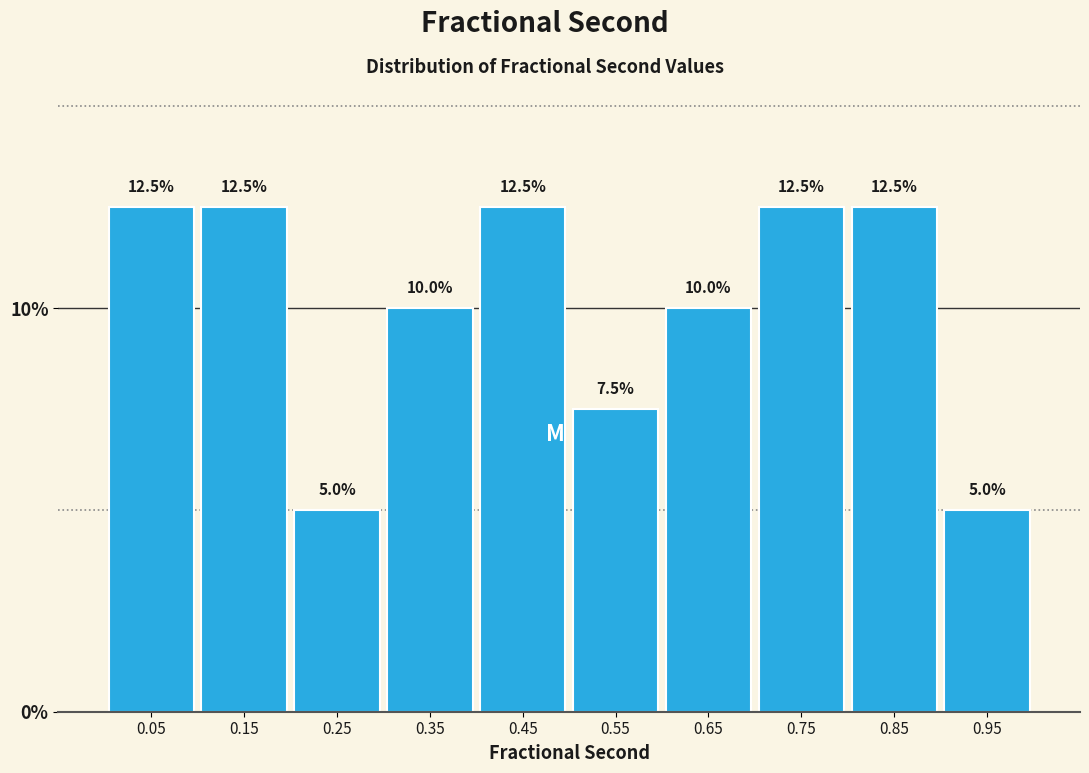

How tall is the bar that spans 0.2 to 0.3 on the x-axis?

5.0